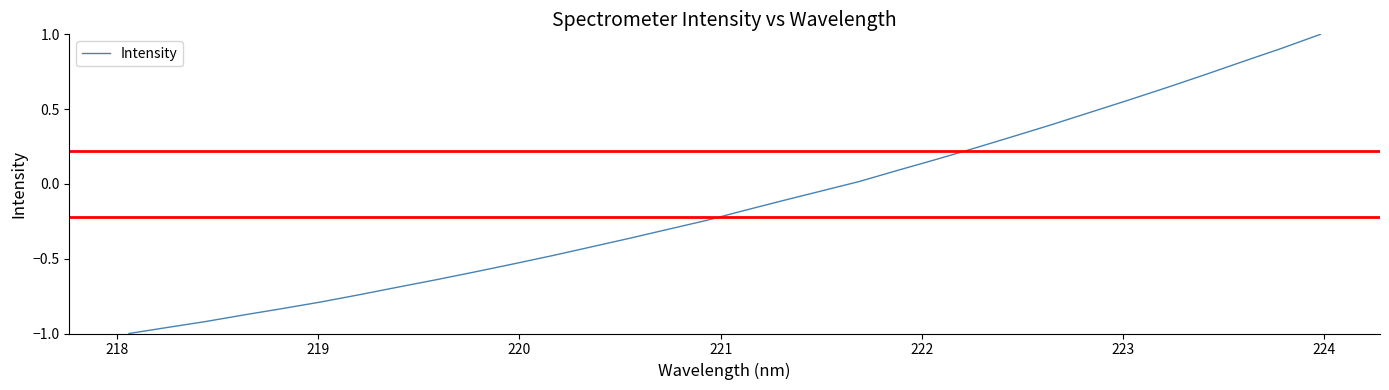

What is the difference between the maximum and minimum values?

2.0